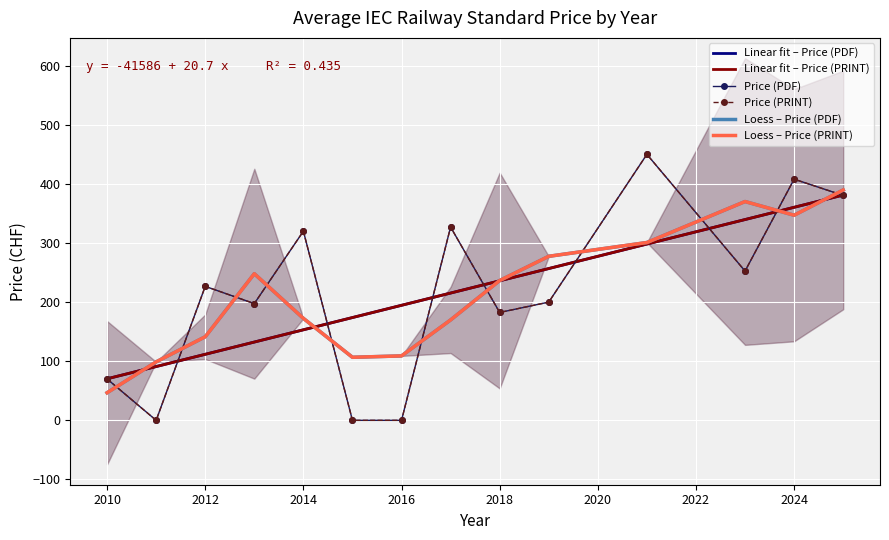

What are all the series names shown in the legend?

Linear fit – Price (PDF), Linear fit – Price (PRINT), Price (PDF), Price (PRINT), Loess – Price (PDF), Loess – Price (PRINT)